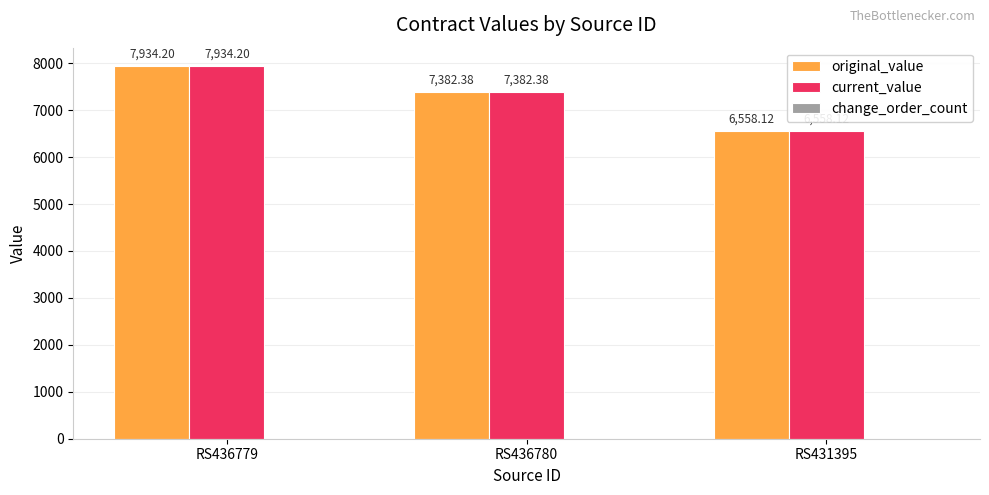

What is the total value across all series at RS431395?

13116.2